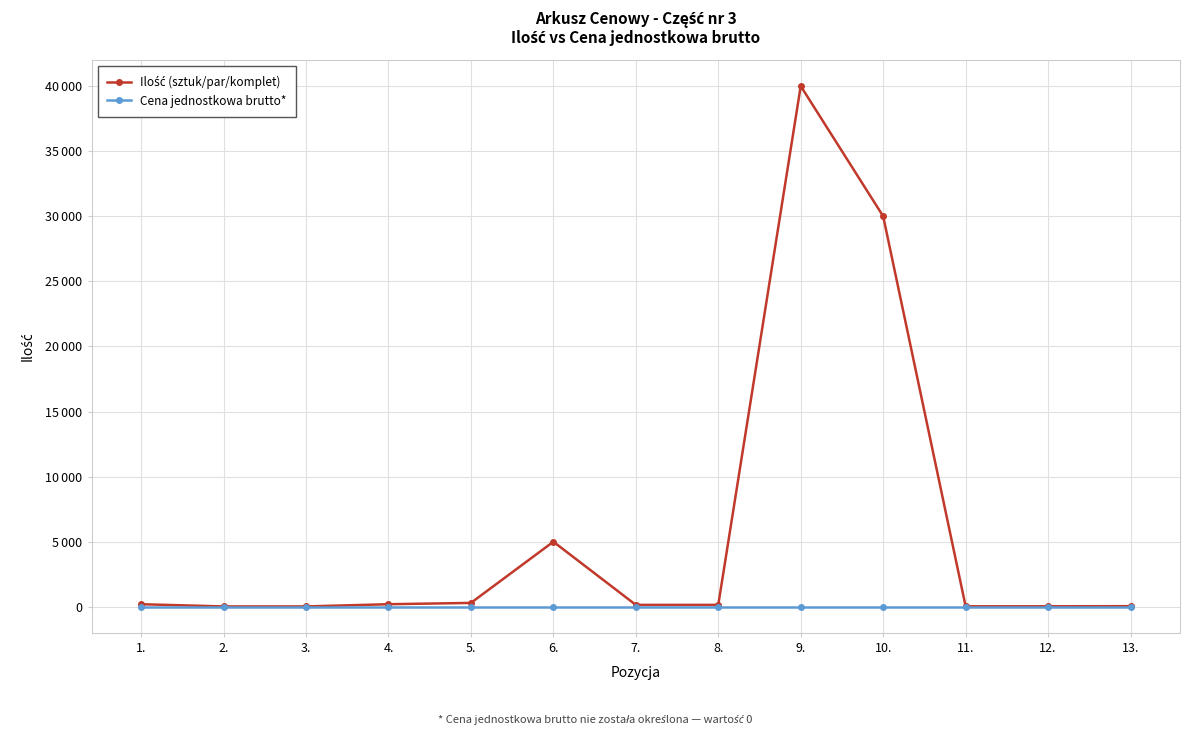

Reading left to right, what are all the values shown in this chart?

Ilość (sztuk/par/komplet): 200	30	30	200	300	5000	150	150	40000	30000	40	40	50
Cena jednostkowa brutto*: 0	0	0	0	0	0	0	0	0	0	0	0	0